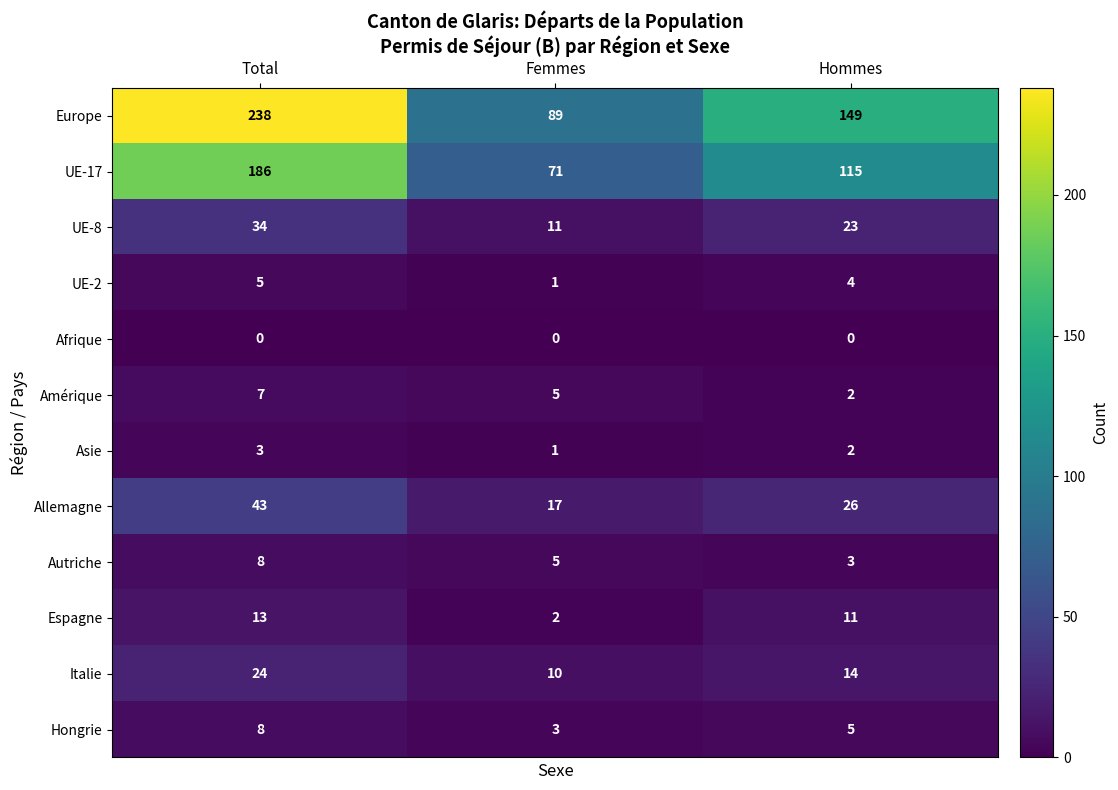

Is the value of Allemagne at Hommes greater than the value of Afrique at Hommes?

Yes